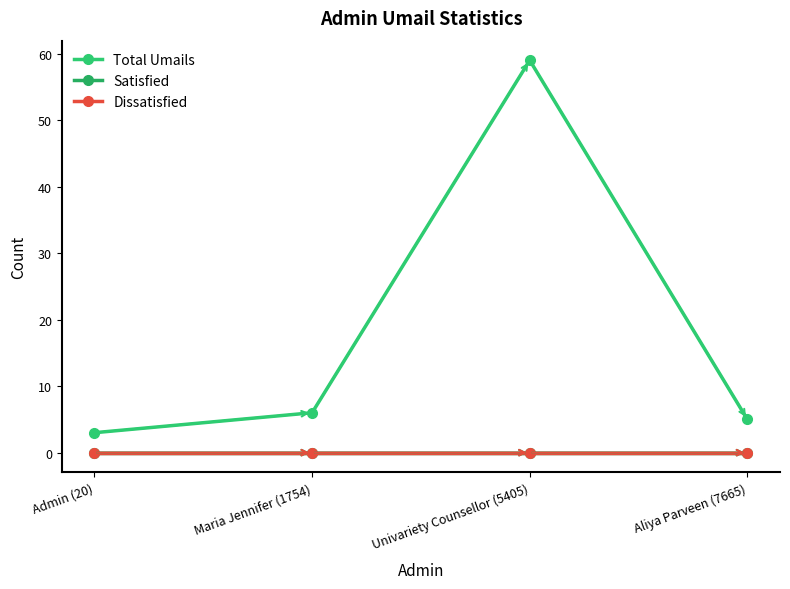

Is this an area chart (filled region under the line)?

No